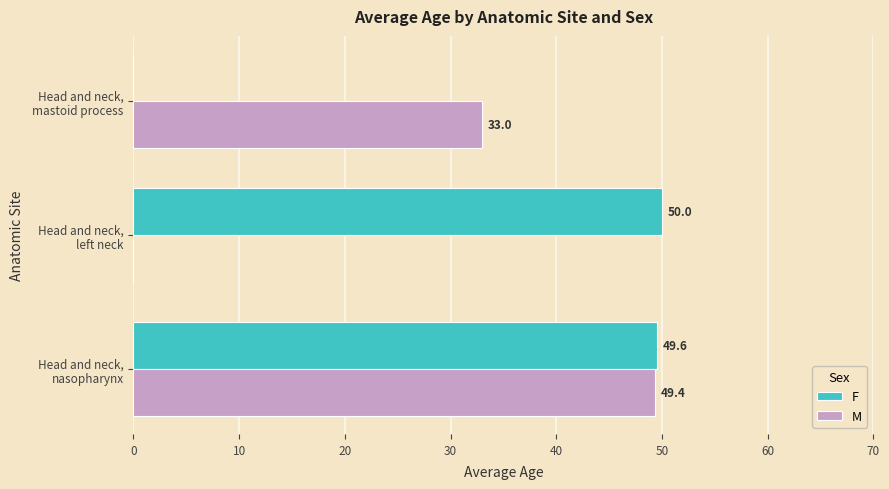

What is the maximum value for F?

50.0